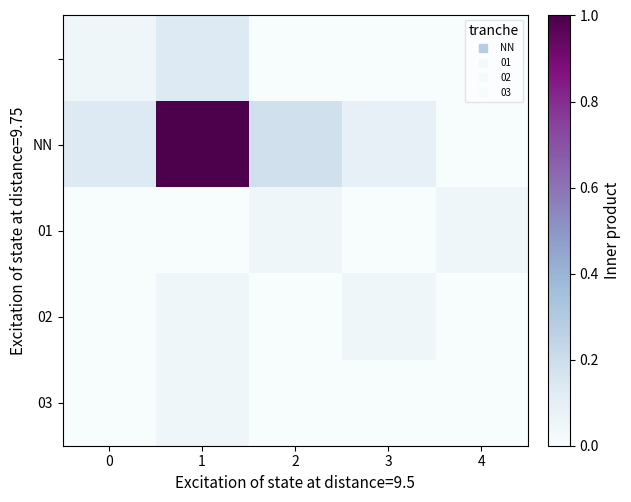

What is the total value across all series at 2?

0.2